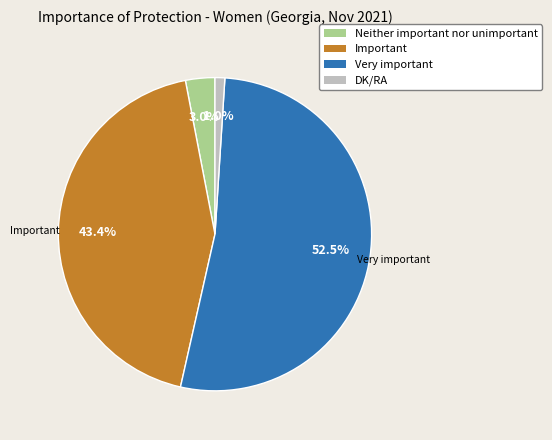

Is there a majority slice in this chart?

Yes